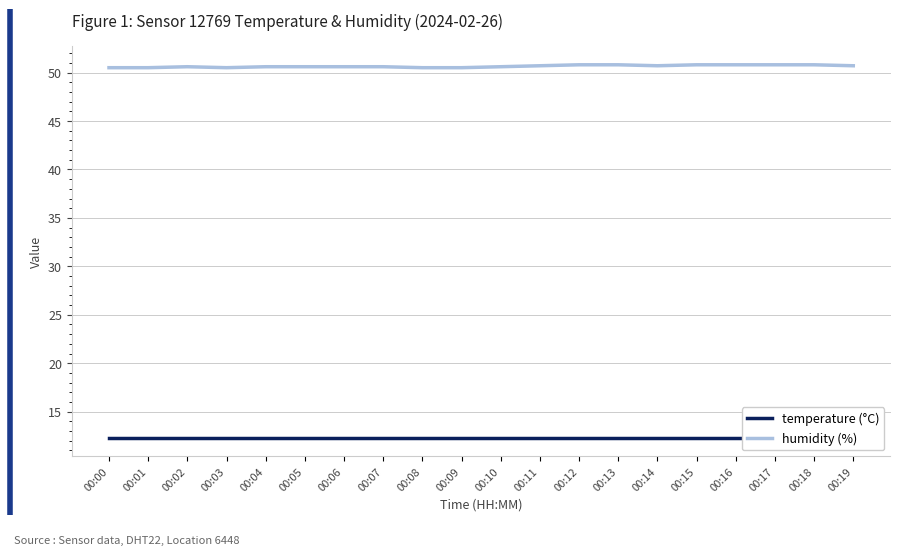

True or false: temperature and humidity intersect in this chart.

False